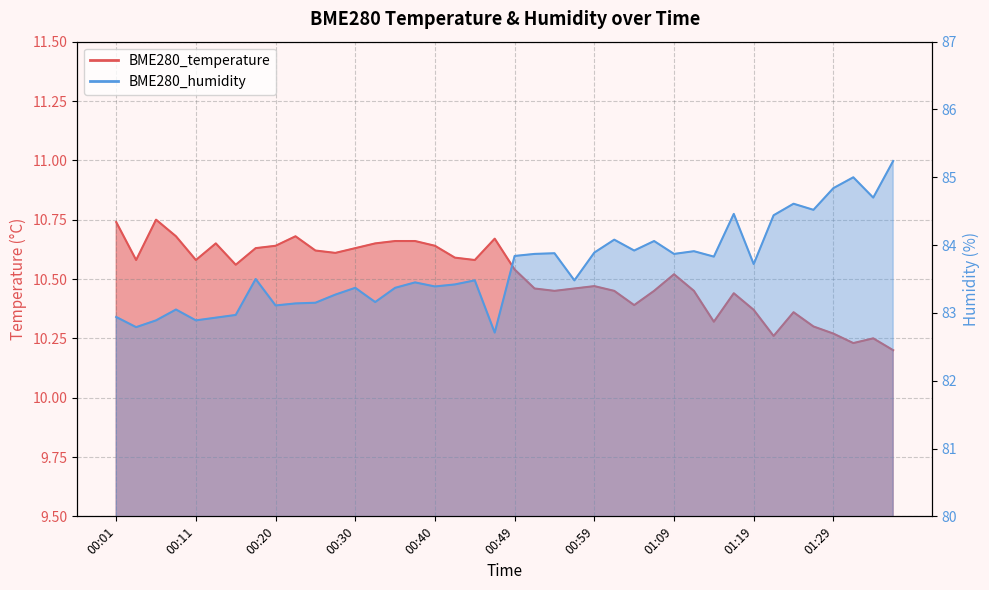

What position from the right is 00:28?

29